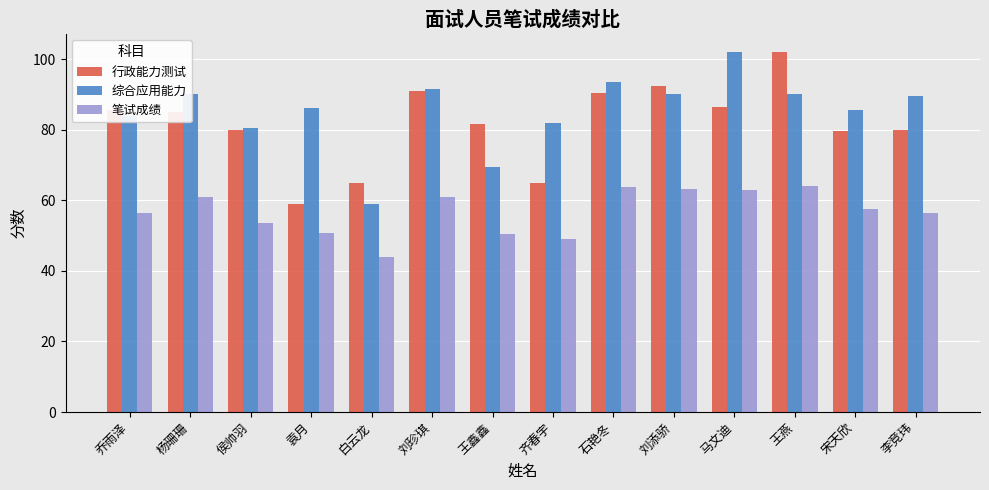

What is the spread (max minus min) of values at 杨珊珊?

29.2